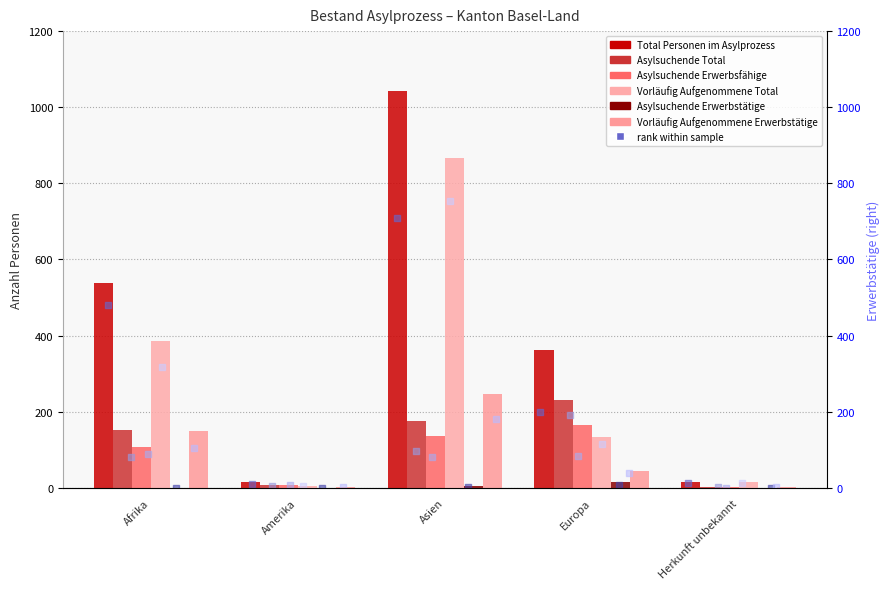

What is the total value across all series at Asien?

2471